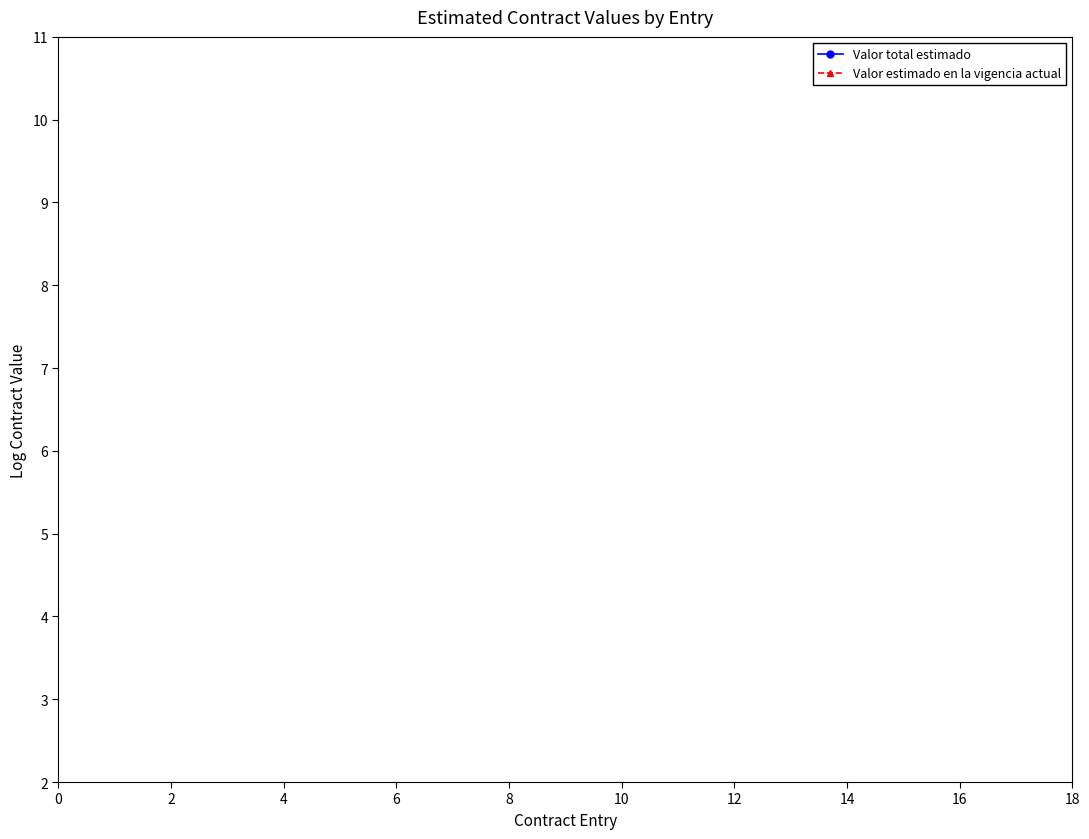

How many distinct data groups are displayed?

2